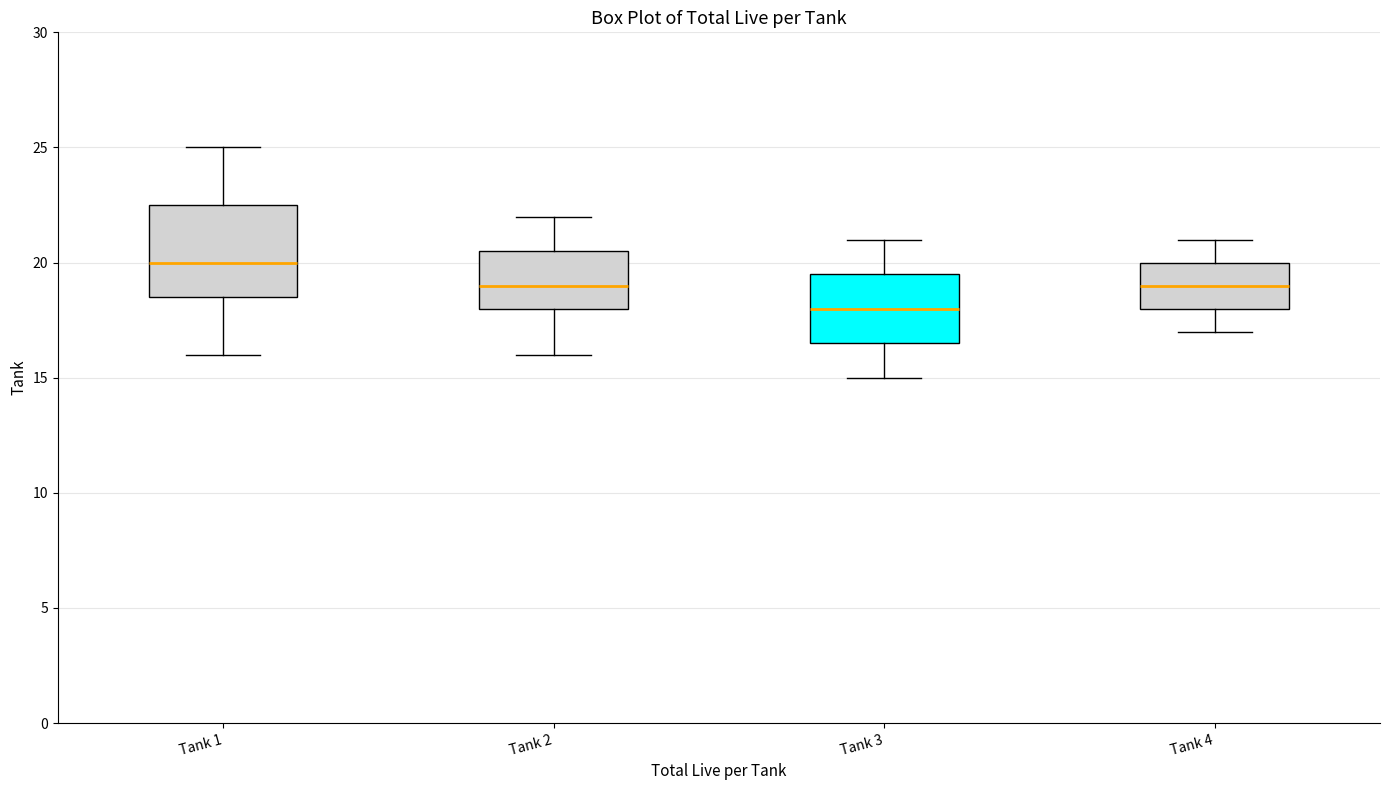

Reading left to right, transcribe this box plot: for each box, give where its median line is, the range the box spans, and where its two whiskers end, as read against the y-axis. The values are not printed on the chart, so give them approximately, as read against the axis.

Tank 1: median 20.0, box 18.5 to 22.5, whiskers 16.0 to 25.0
Tank 2: median 19.0, box 18.0 to 20.5, whiskers 16.0 to 22.0
Tank 3: median 18.0, box 16.5 to 19.5, whiskers 15.0 to 21.0
Tank 4: median 19.0, box 18.0 to 20.0, whiskers 17.0 to 21.0